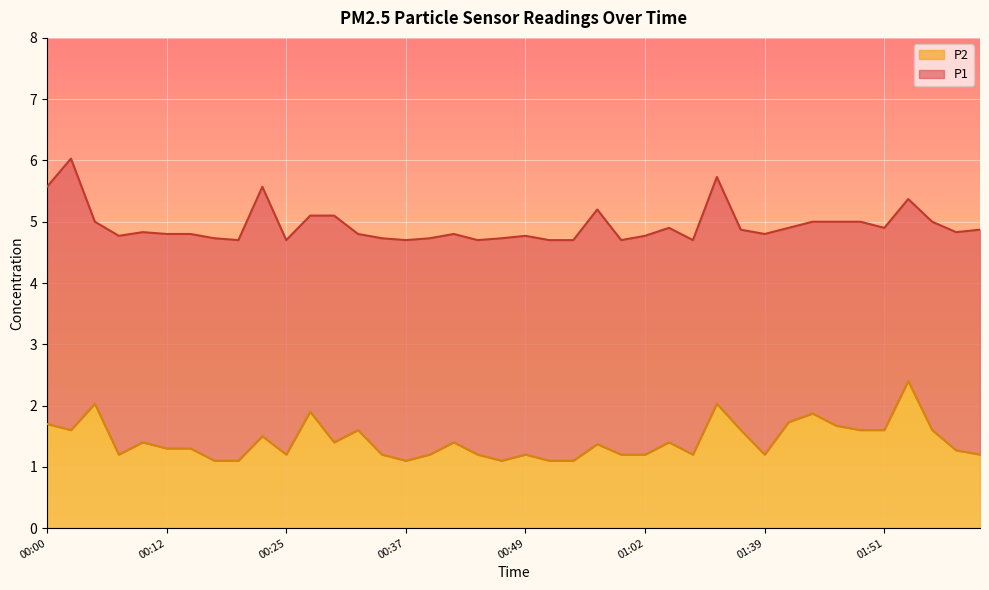

How many lines are shown in the chart?

2